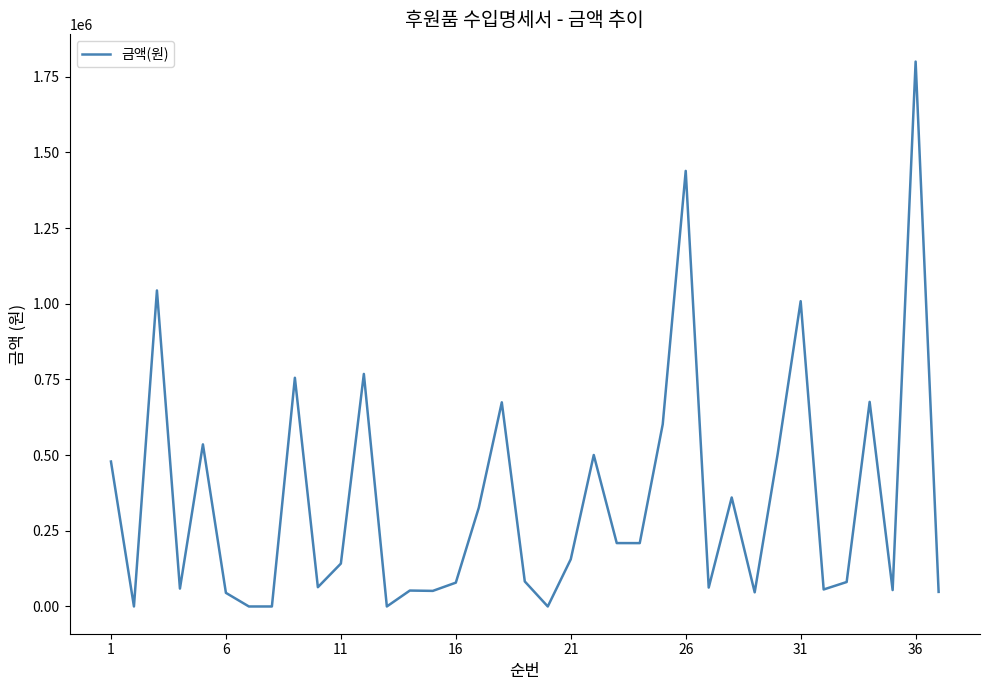

What is the maximum value shown in the chart?

1800000